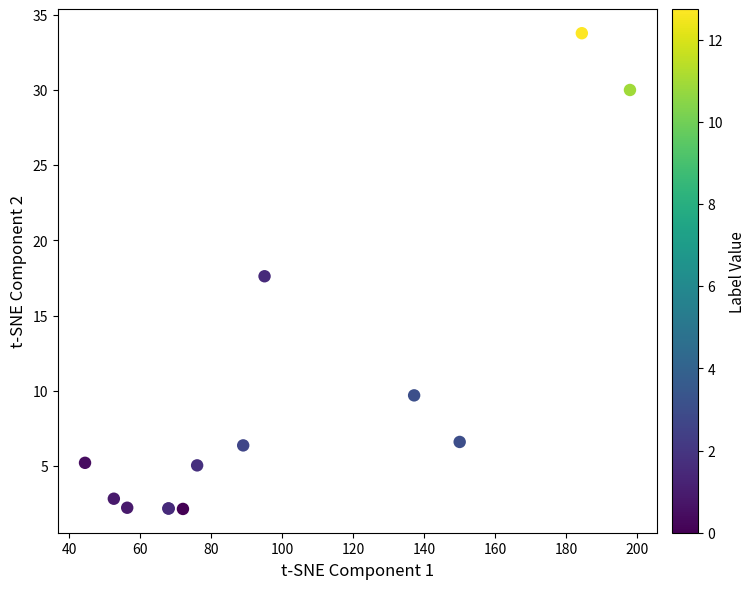

What Y value in the scatter plot is closest to 17?

17.6